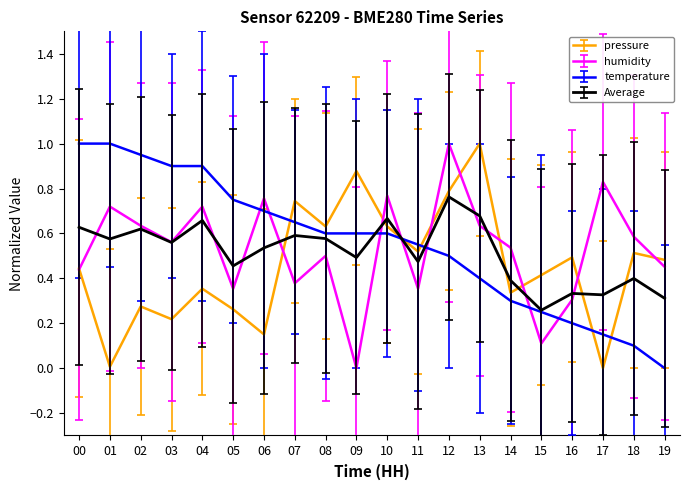

Which category has the highest value in the humidity series?

12